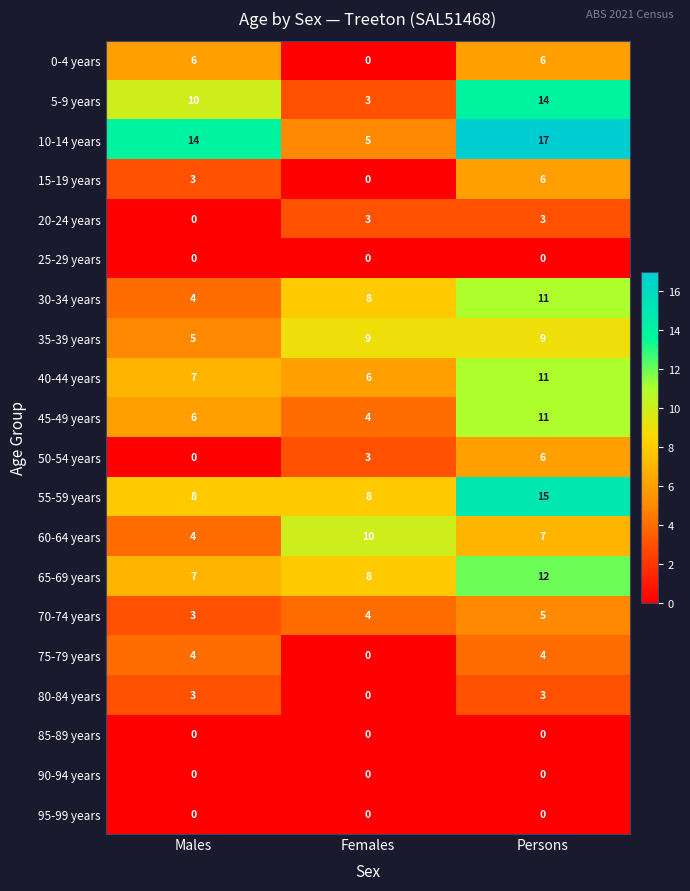

What is the greatest value displayed?

17